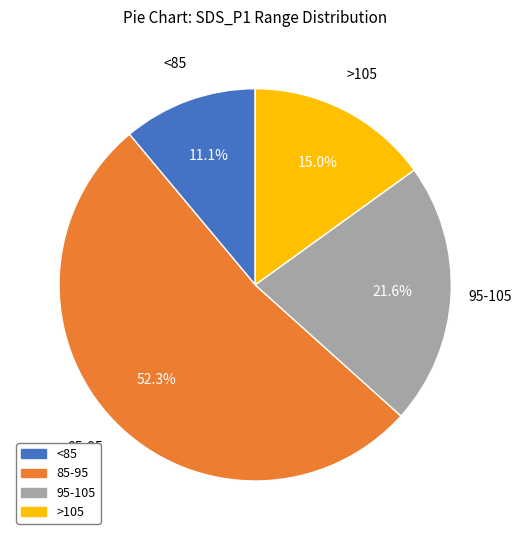

Does any single category account for the majority?

Yes